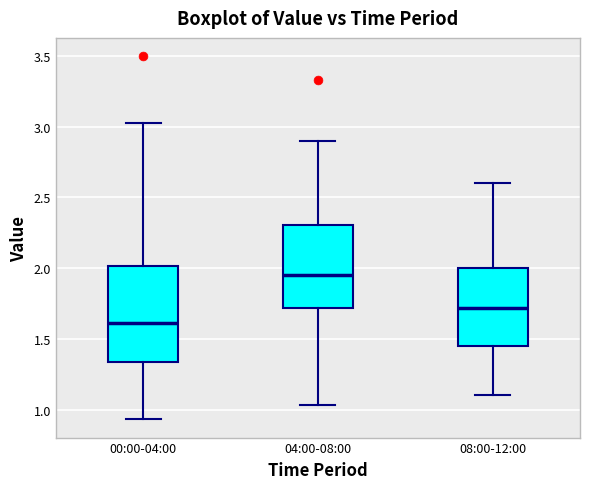

Where does the upper whisker of the box for 00:00-04:00 end on the y-axis? The values are not printed on the chart, so give them approximately, as read against the axis.

3.05